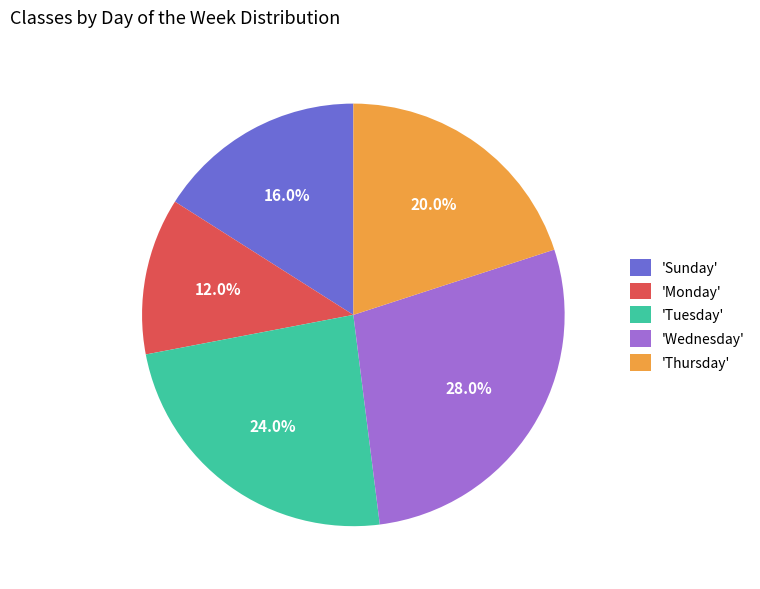

Does any single category account for the majority?

No